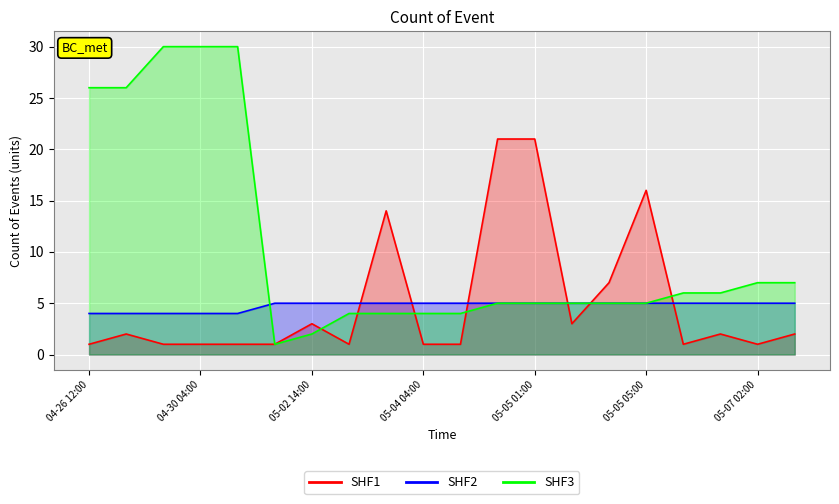

What is the value of the SHF2 point at the 9th from the left?

5